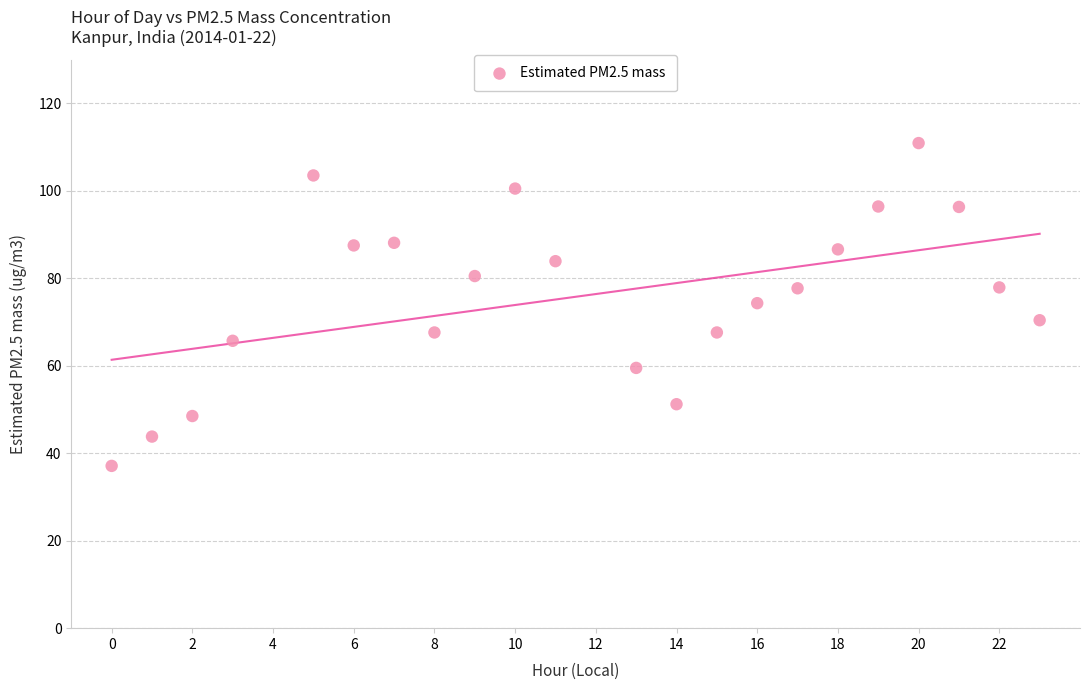

What is the range of Y values (max minus min)?

73.8